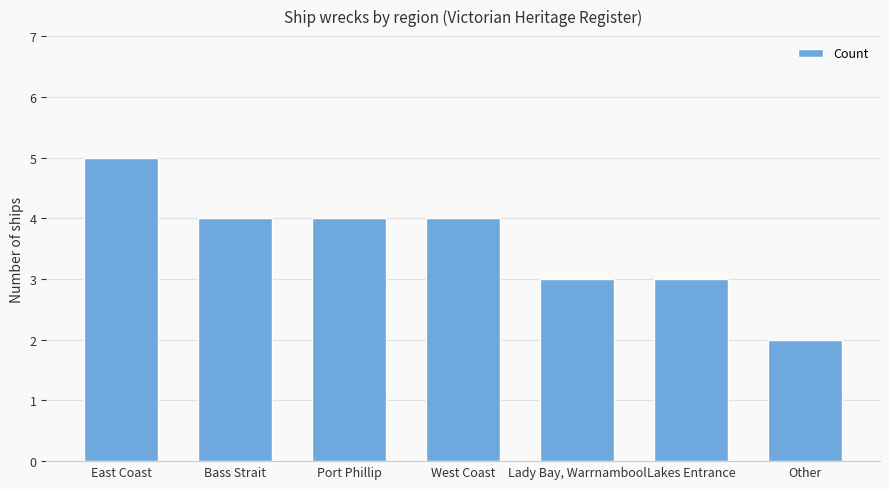

What is the sum of the values at West Coast and Lady Bay, Warrnambool?

7